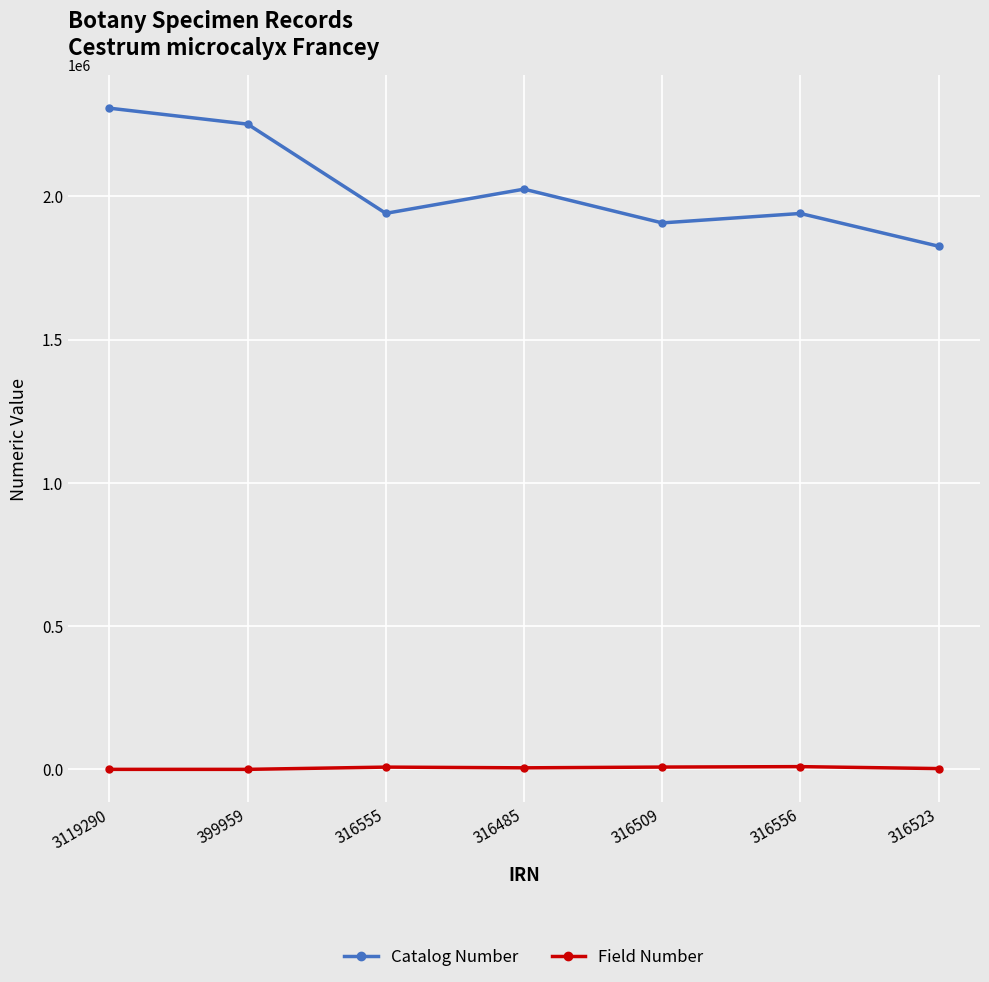

What are all the series names shown in the legend?

Catalog Number, Field Number